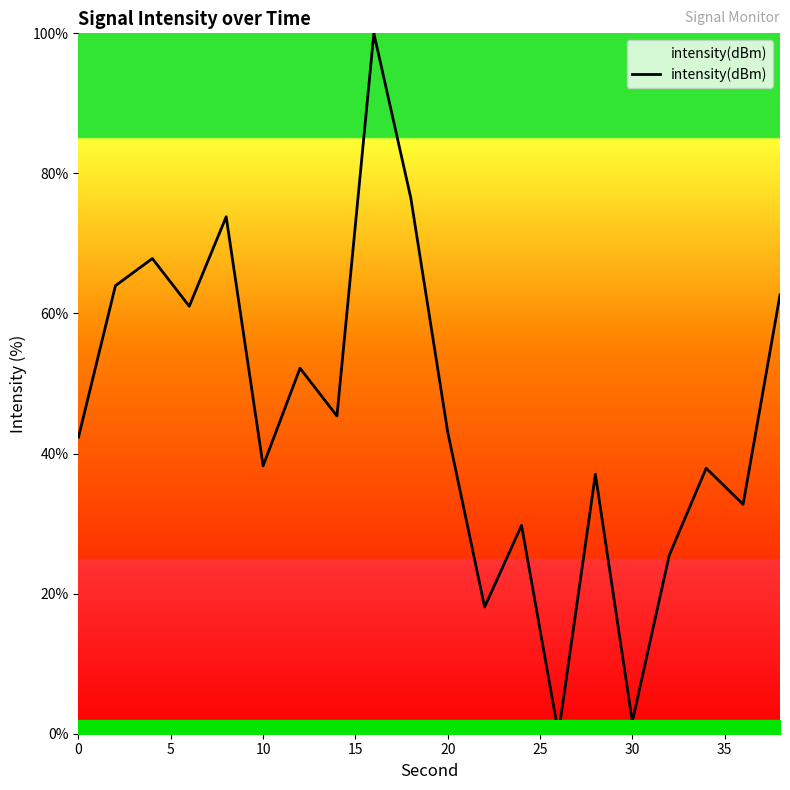

What is the greatest value displayed?

100.0